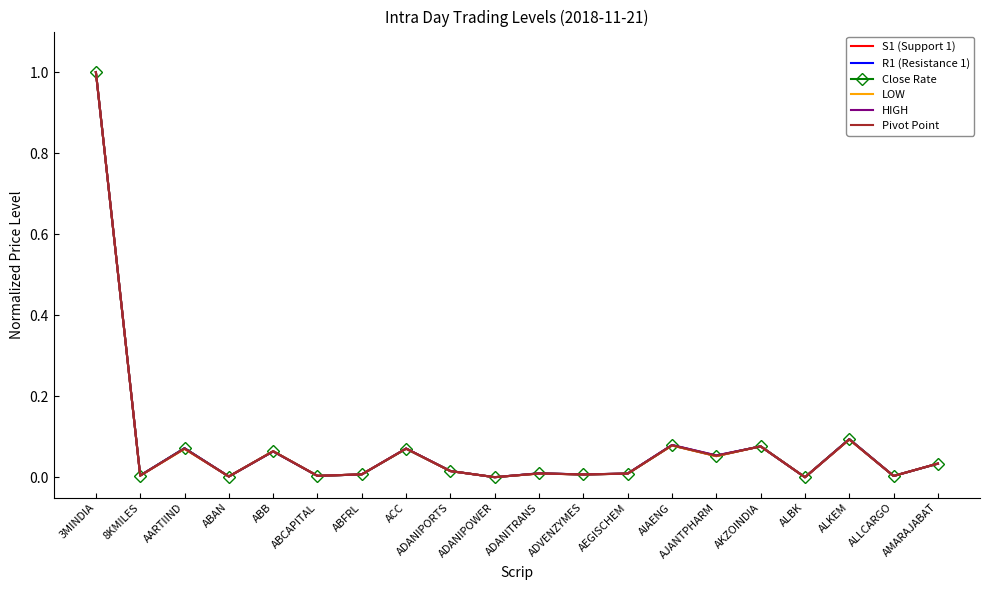

The Pivot Point series shows 0.0 at ALKEM. True or false?

False